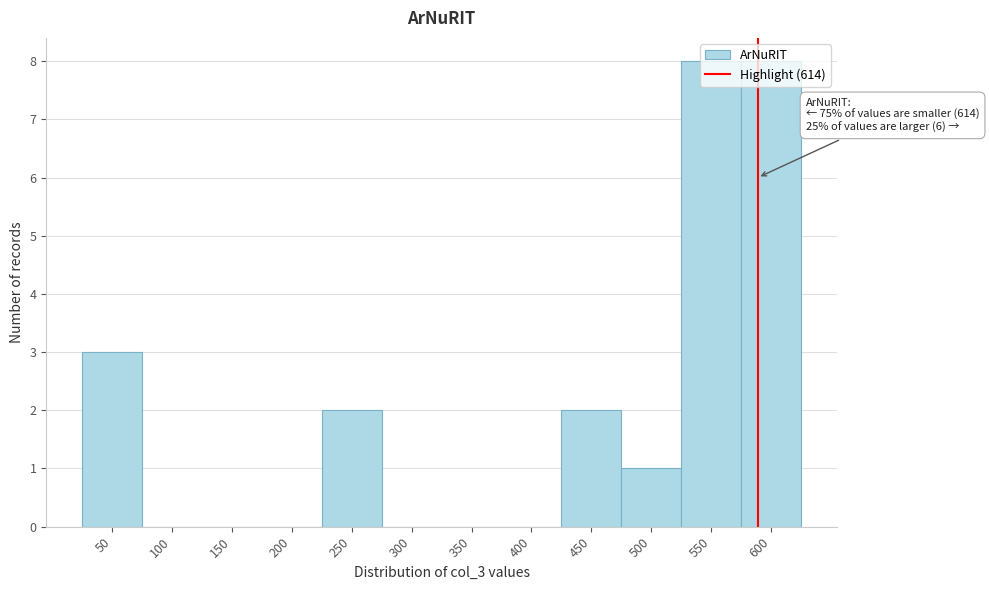

Where is the data nearest to the value 4?

50